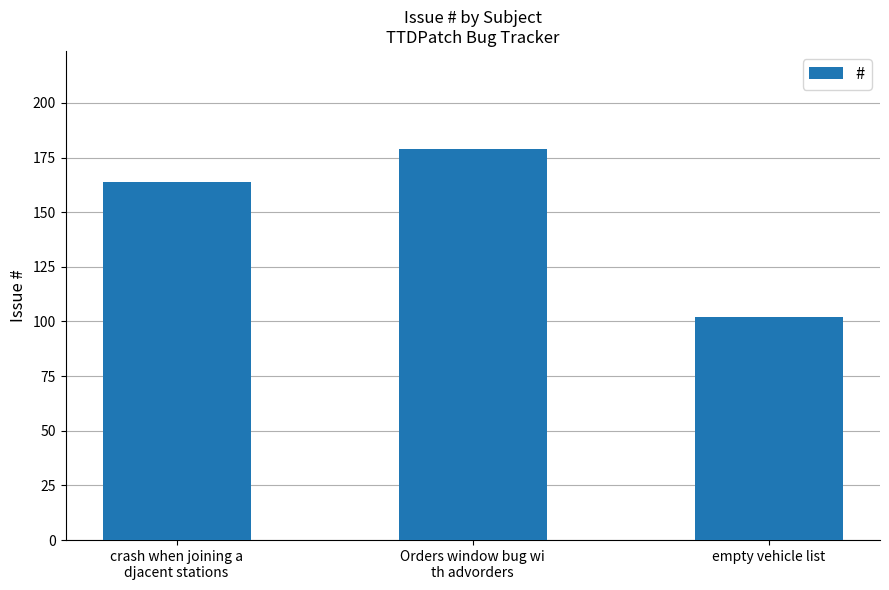

At which label is the value closest to 140?

crash when joining a
djacent stations